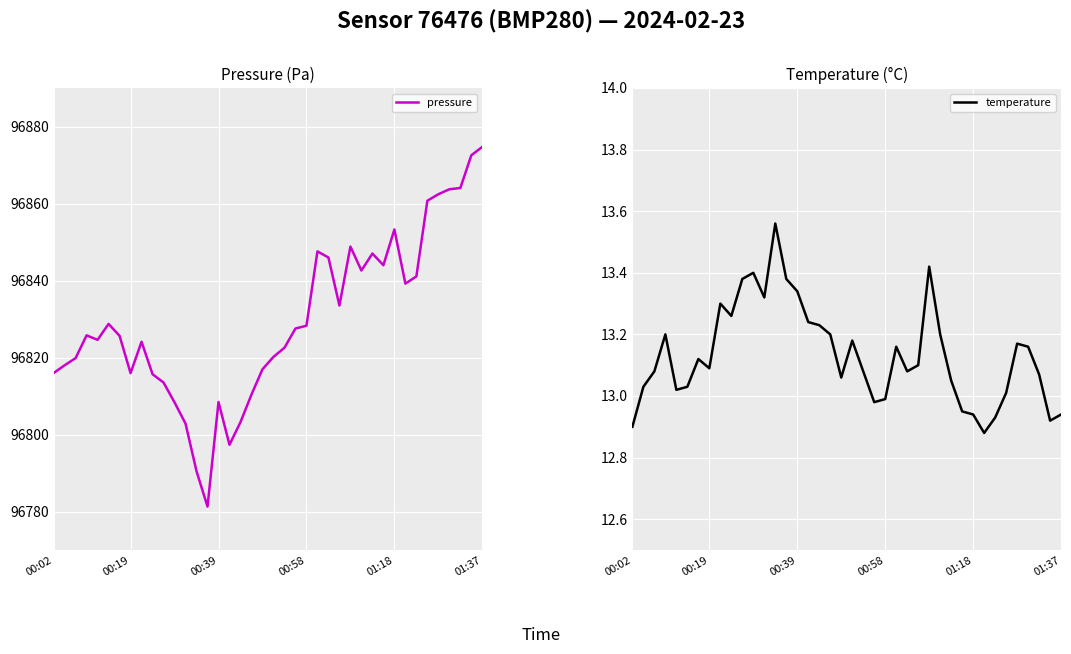

At which category does the chart reach its minimum across all series?

32